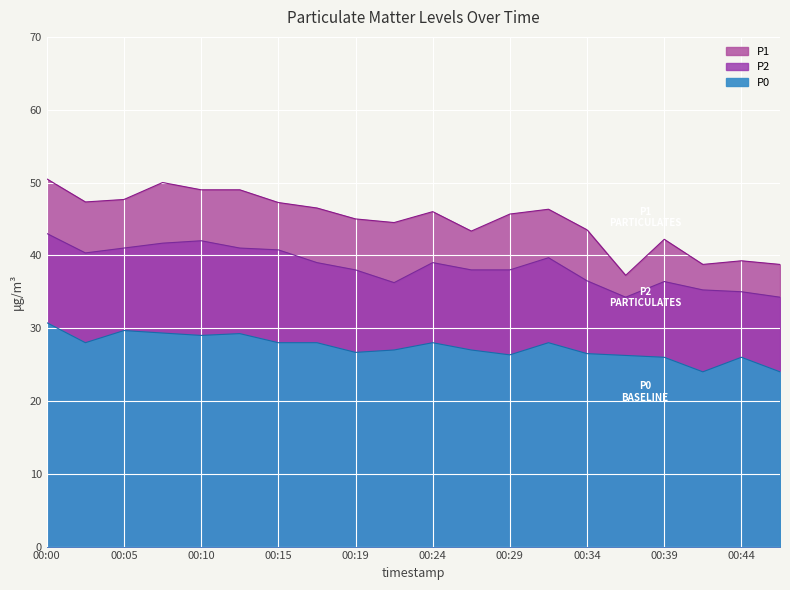

Is the value of P2 at 00:34 greater than the value of P0 at 00:07?

Yes